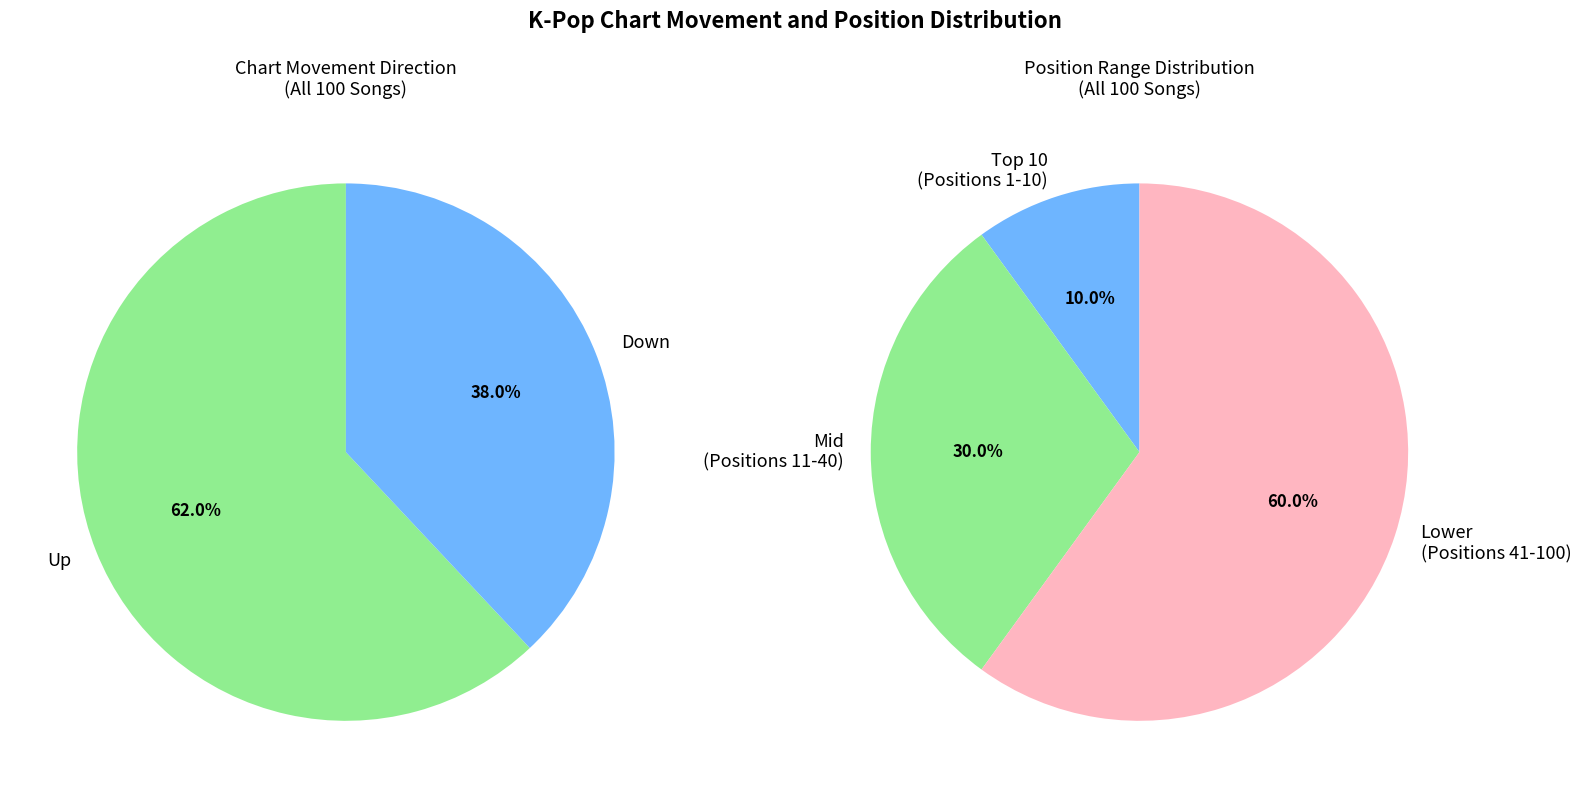

To the nearest percent, what is the difference between the largest and smallest slice percentages?

24%